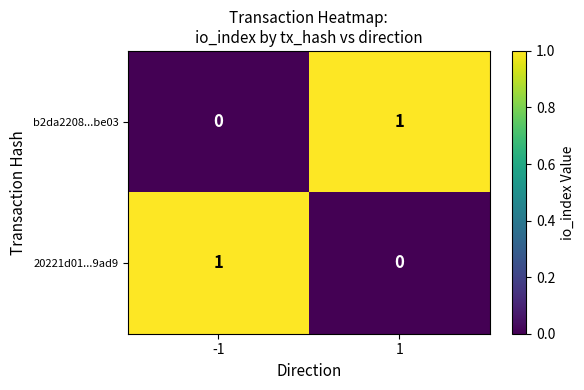

Is it true that 20221d01...9ad9 equals 0 at 1?

True